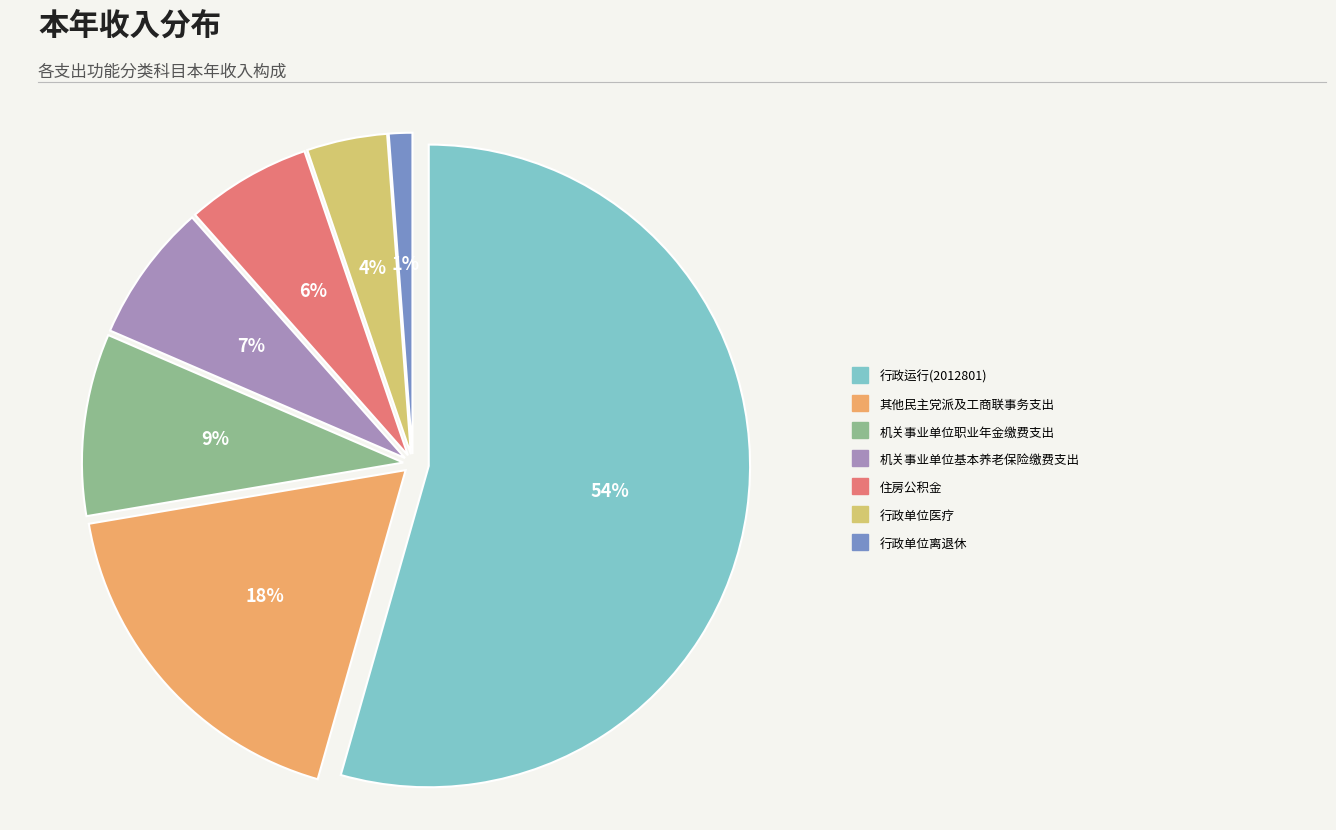

What is the change in value from 行政运行(2012801) to 行政单位离退休?

-348637.7